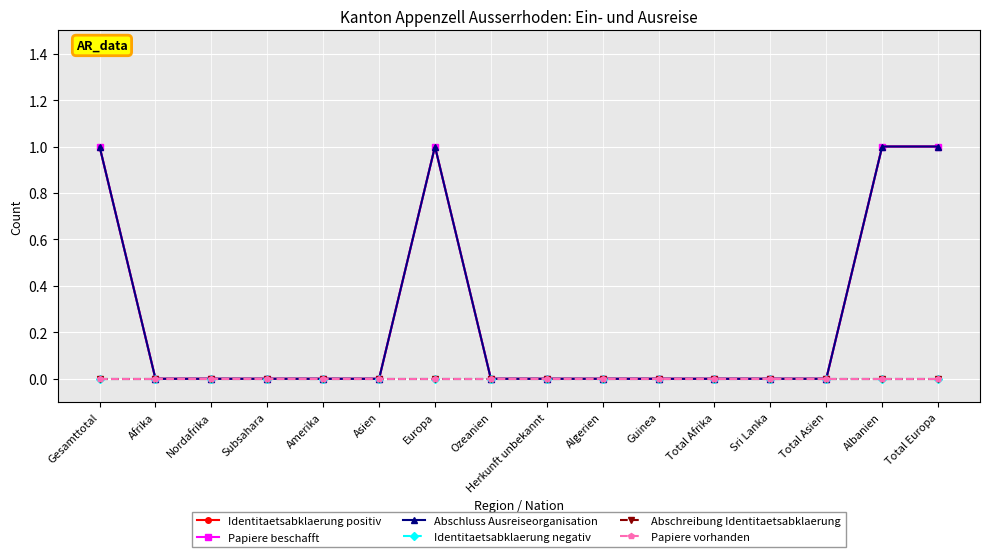

True or false: Abschluss Ausreiseorganisation has a value of 1 at Herkunft unbekannt.

False